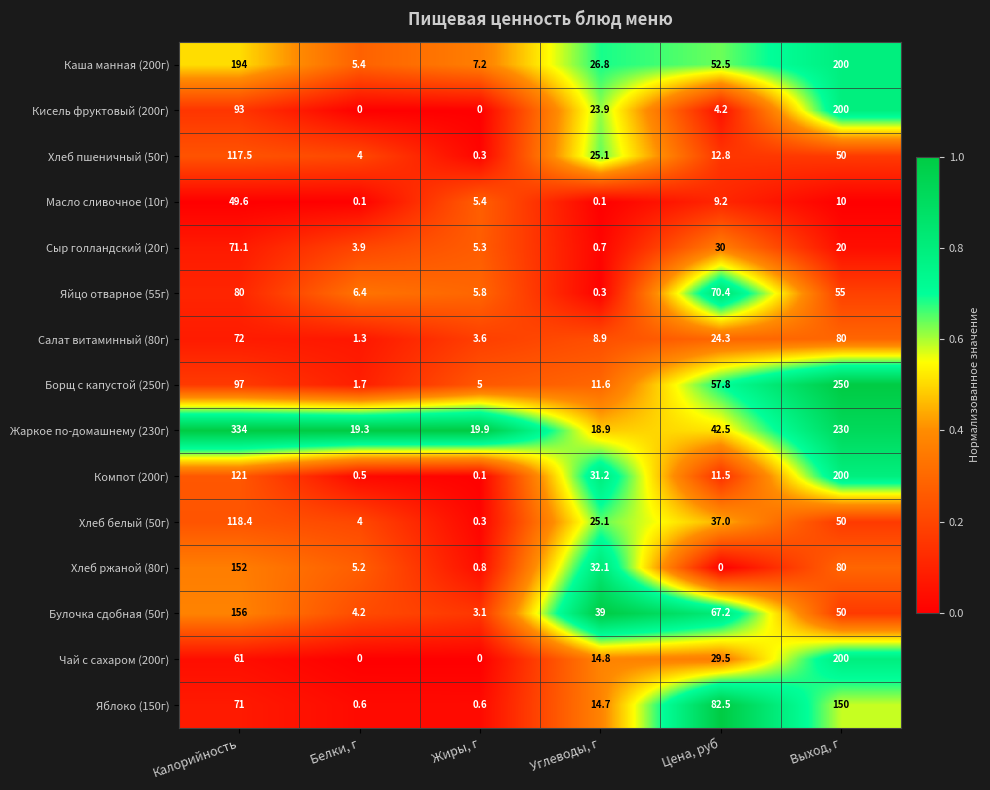

List the labels in order of Хлеб белый (50г) value, largest first.

Калорийность, Выход, г, Цена, руб, Углеводы, г, Белки, г, Жиры, г